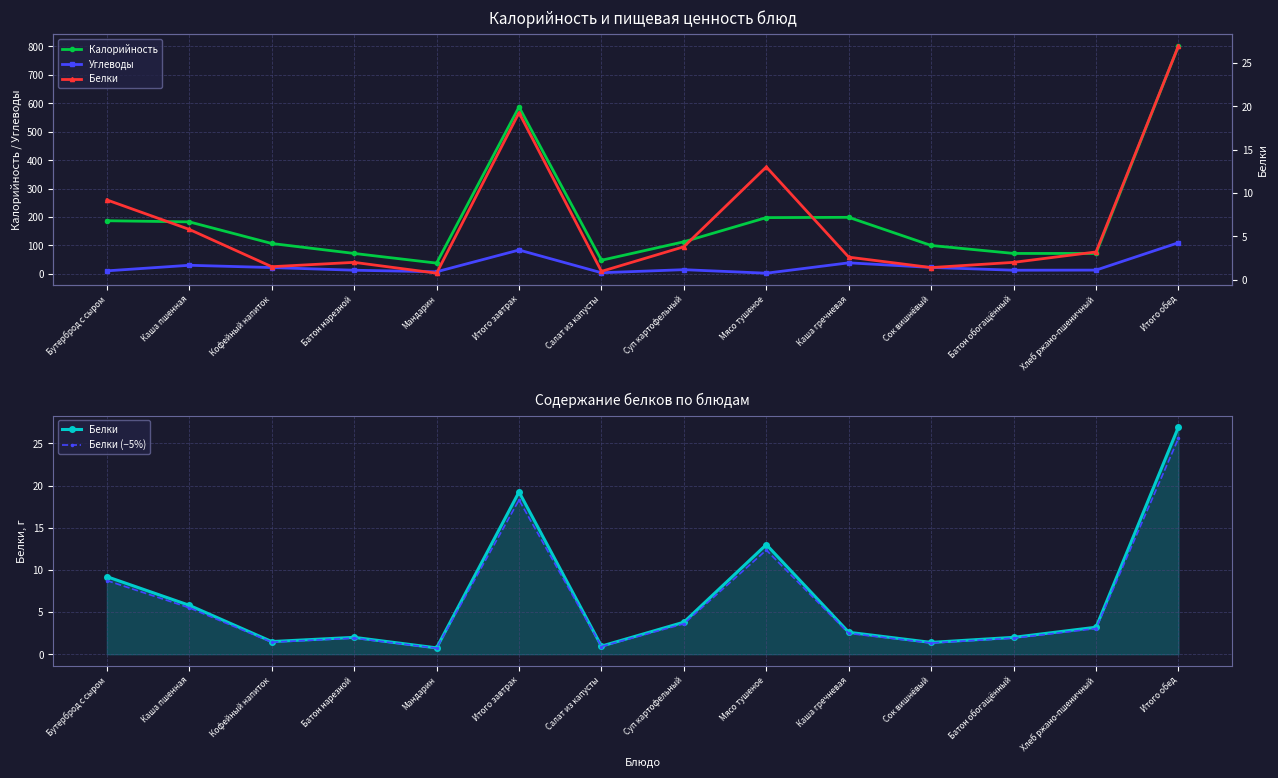

Is it true that Калорийность equals 38.0 at Мандарин?

True